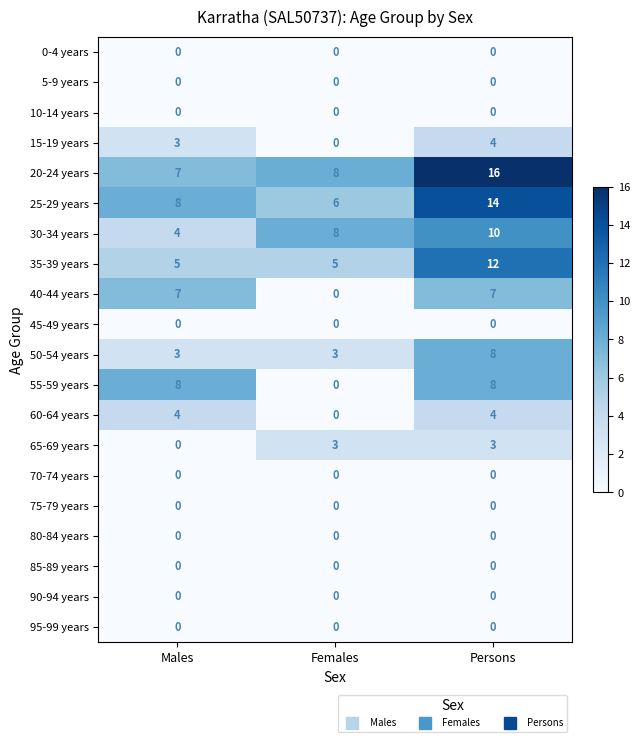

How many categories are shown in the chart?

3